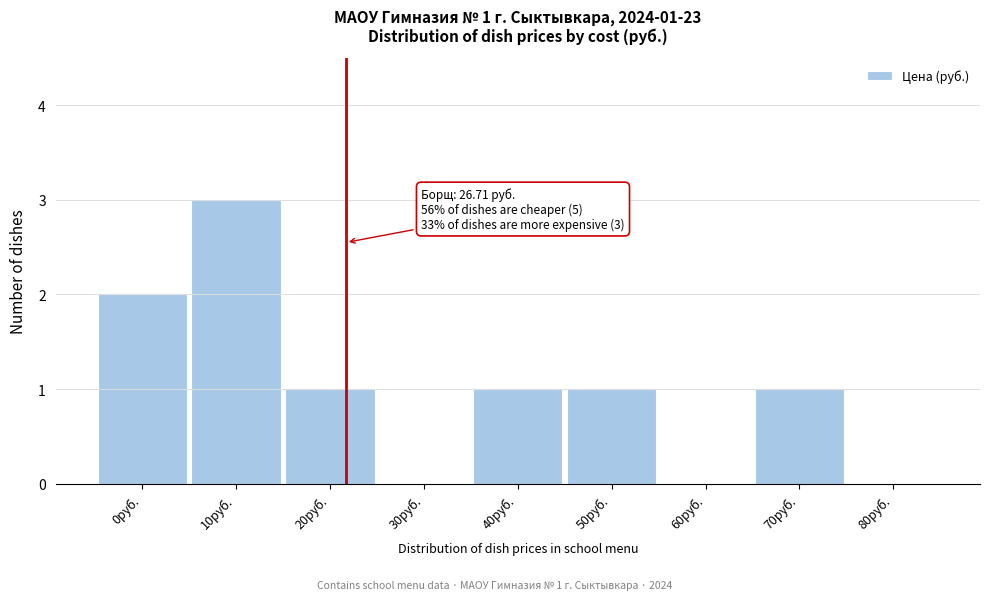

Reading right to left, extract all data points from this chart.

80руб.=0	70руб.=1	60руб.=0	50руб.=1	40руб.=1	30руб.=0	20руб.=1	10руб.=3	0руб.=2